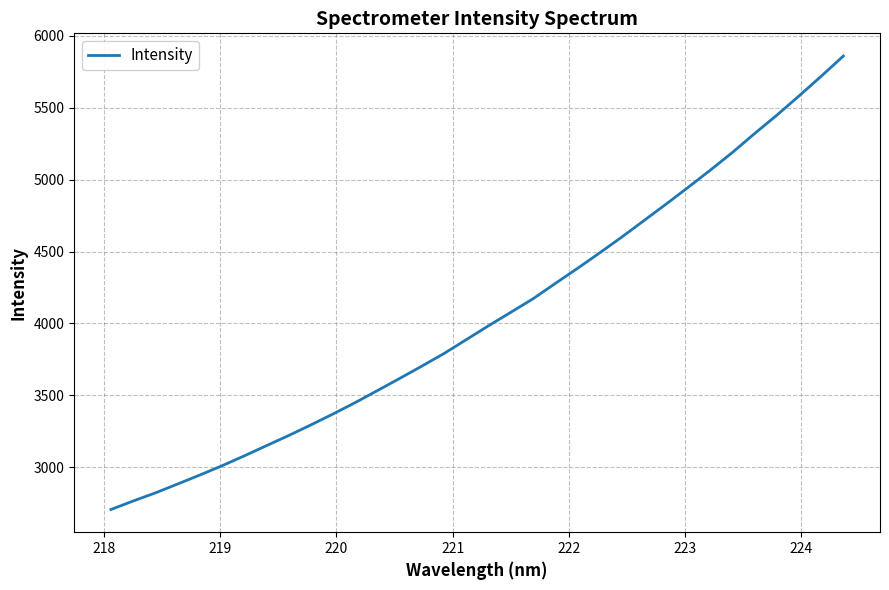

How many lines are shown in the chart?

1